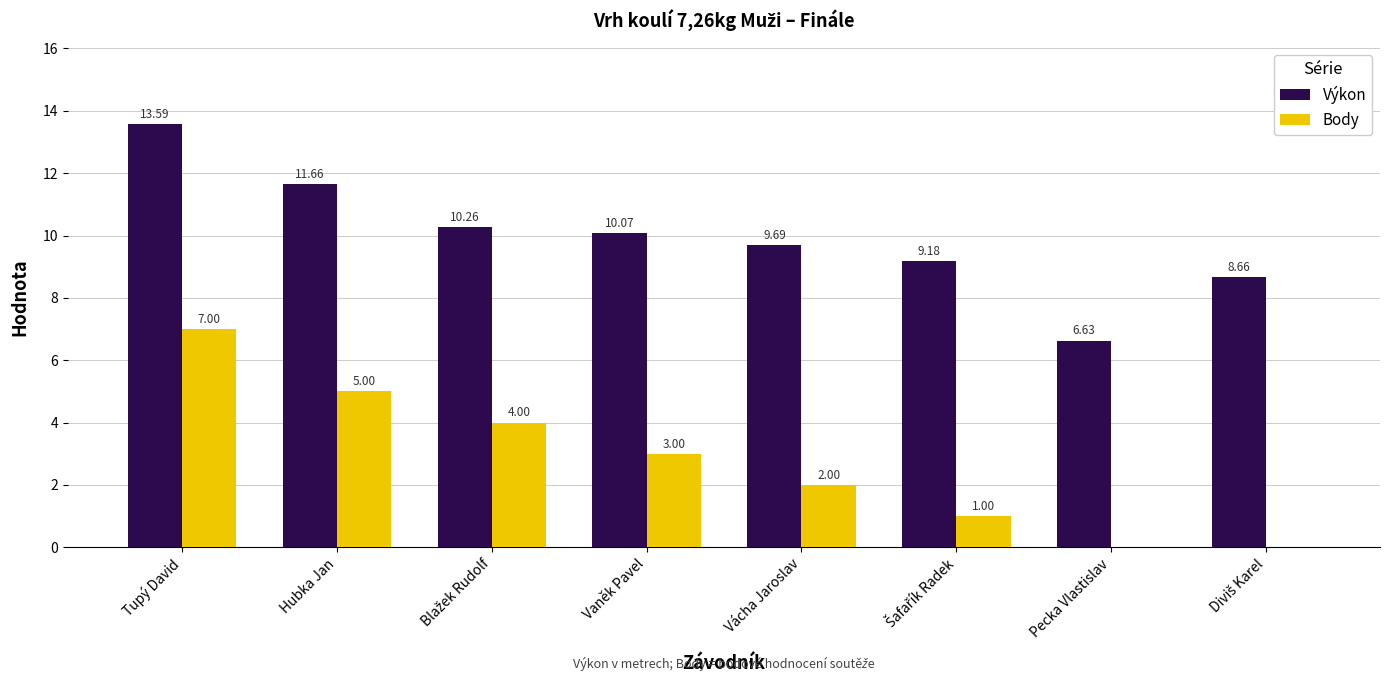

Which series has the largest total across all categories?

Výkon